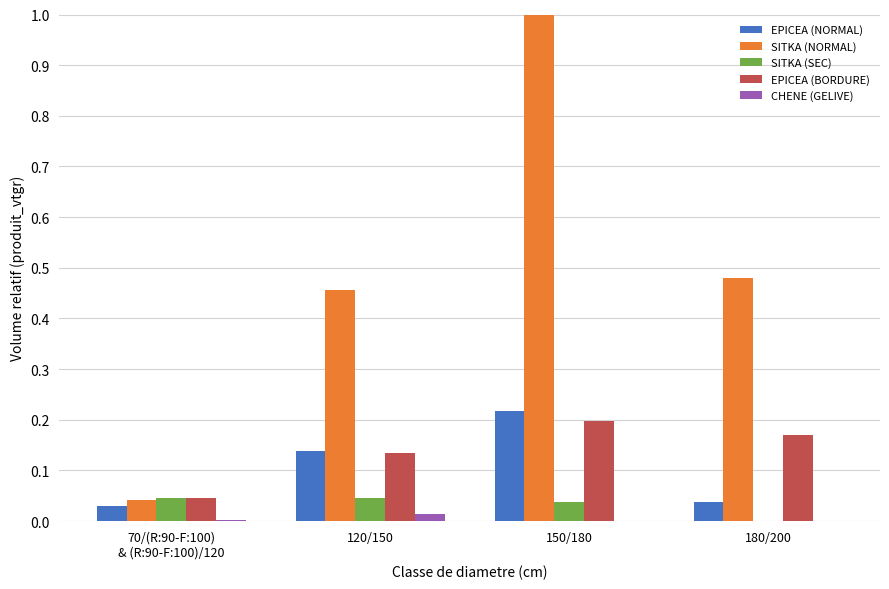

What is the sum of the EPICEA (NORMAL) values at 150/180 and 120/150?

0.4